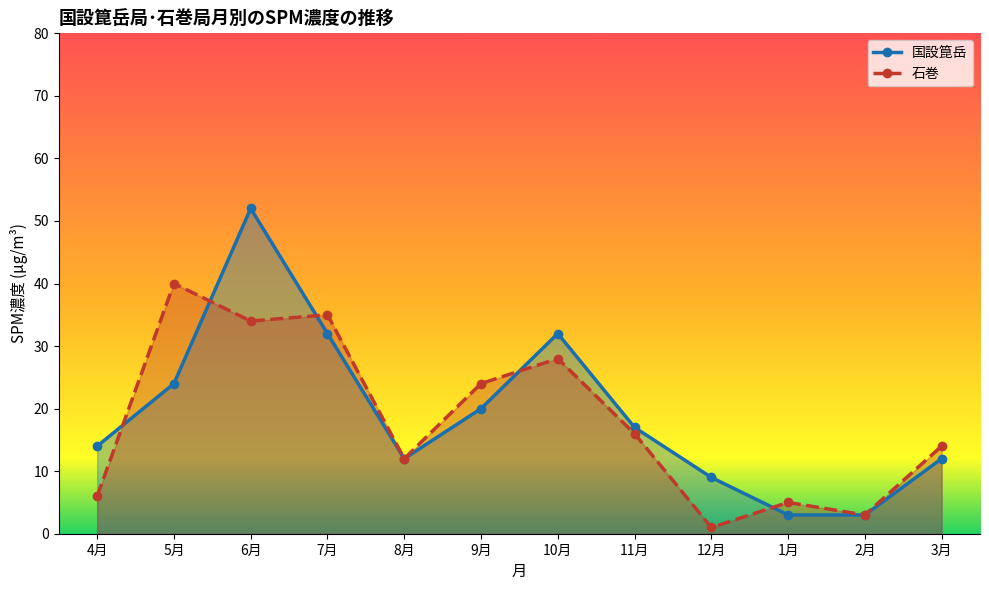

What is the total value across all series at 12月?

10